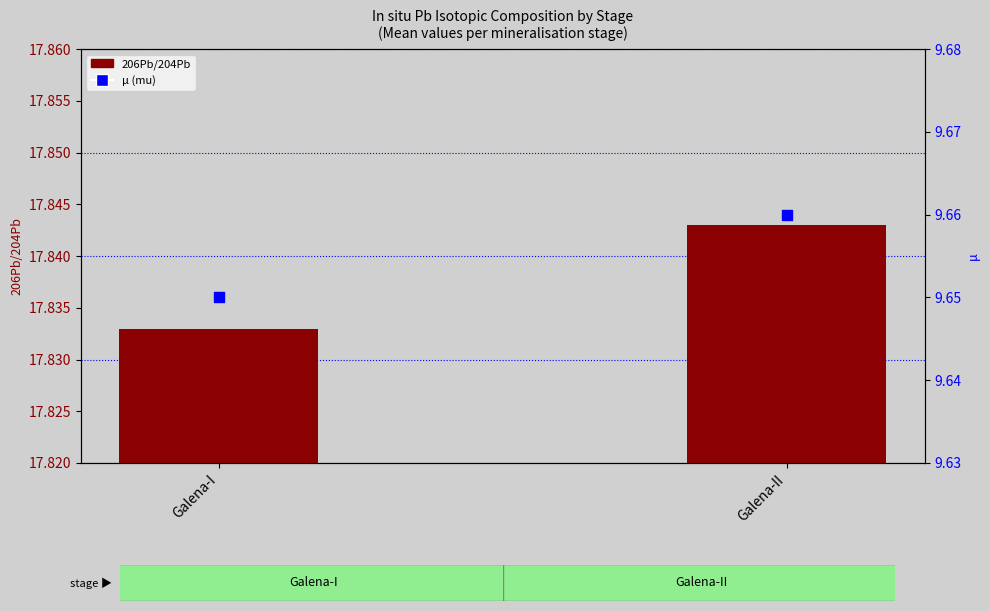

Which series contains the highest Y value?

206Pb/204Pb